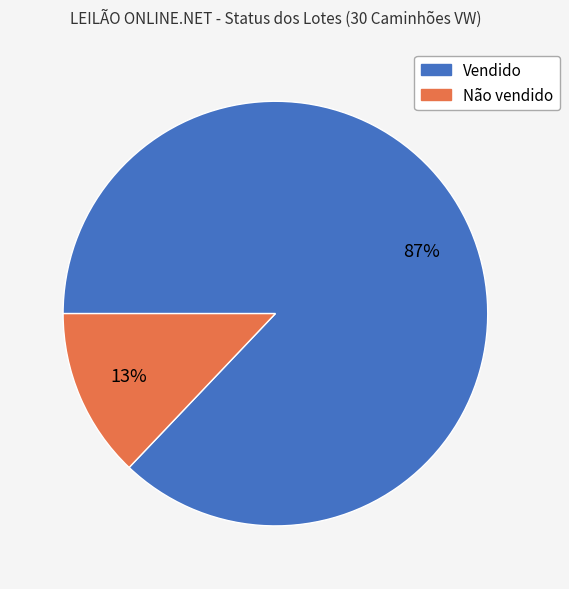

How many segments does this pie chart have?

2